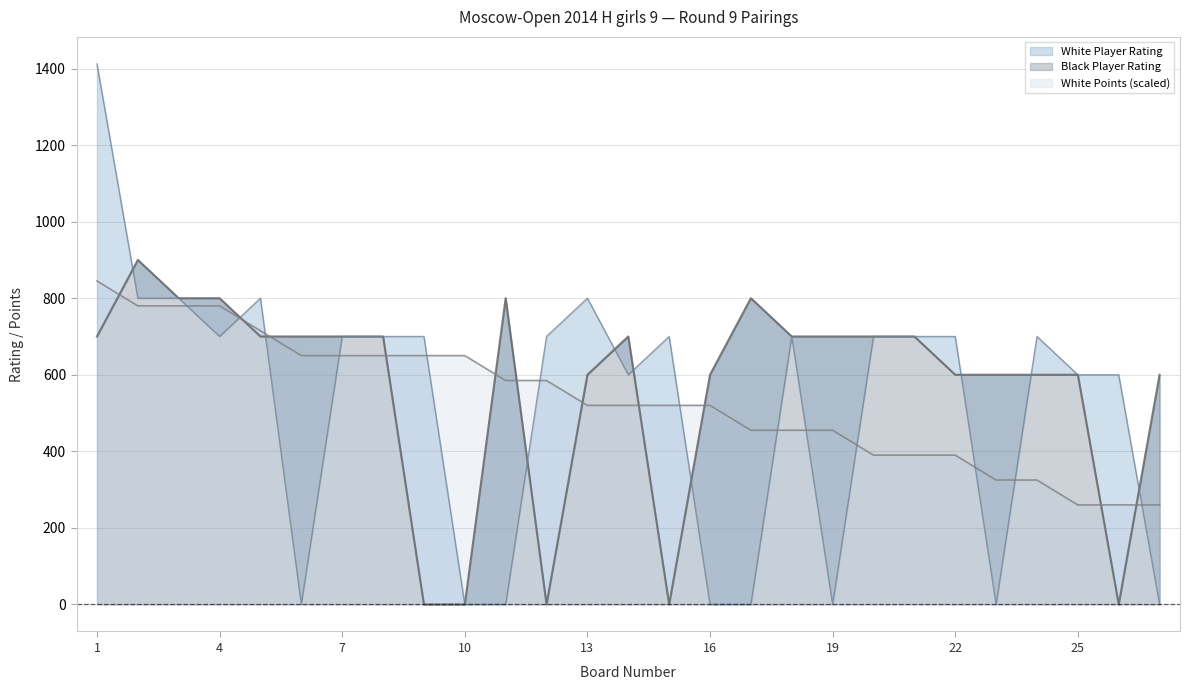

At which category is the sum across all series the highest?

1